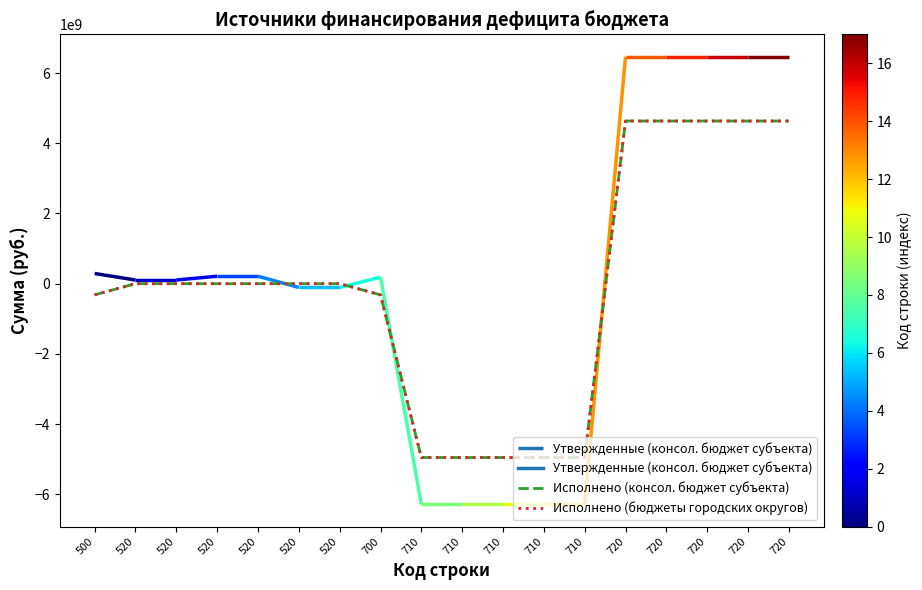

What is the total value across all series at 710?

-9908081568.6